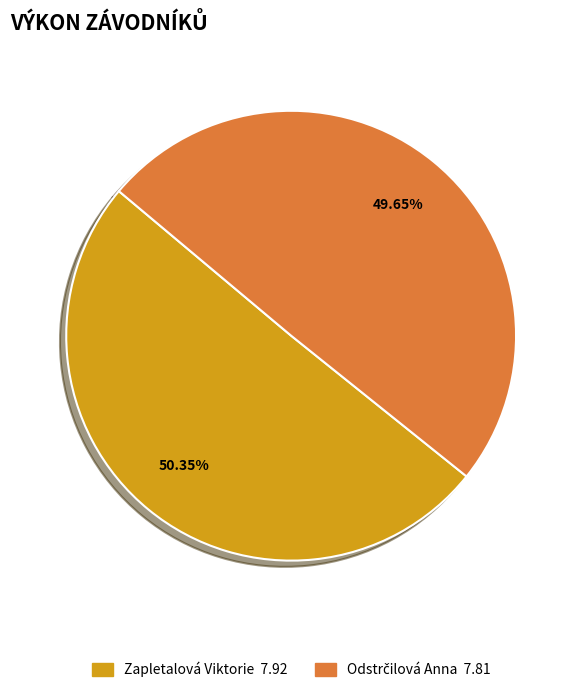

Which slice represents more than half of the pie?

Zapletalová Viktorie